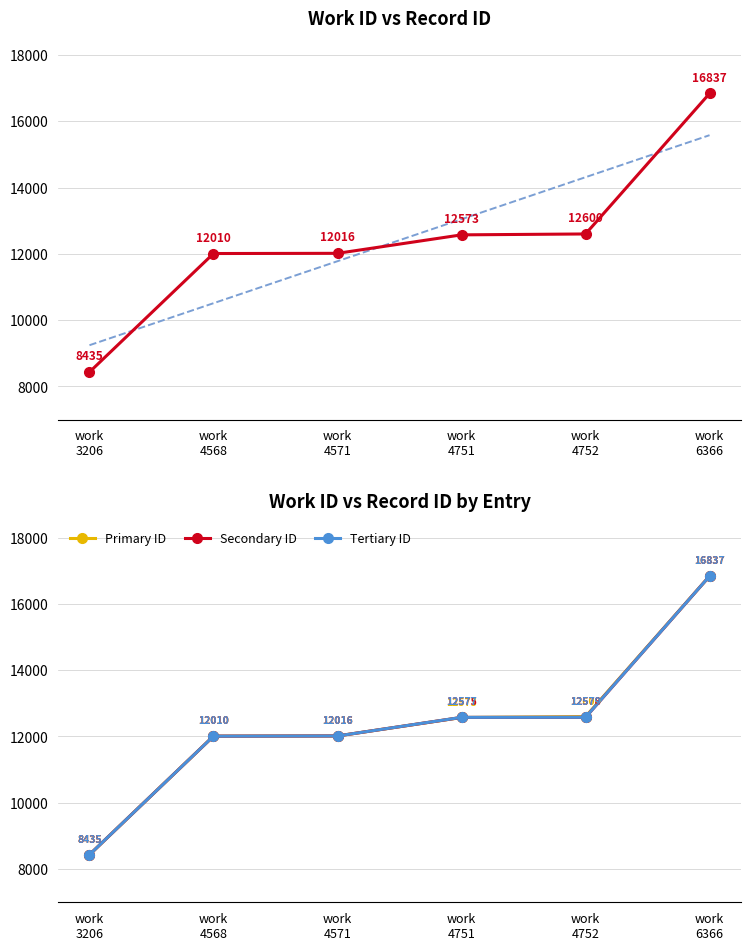

What is the sum of all Secondary ID values?

74451